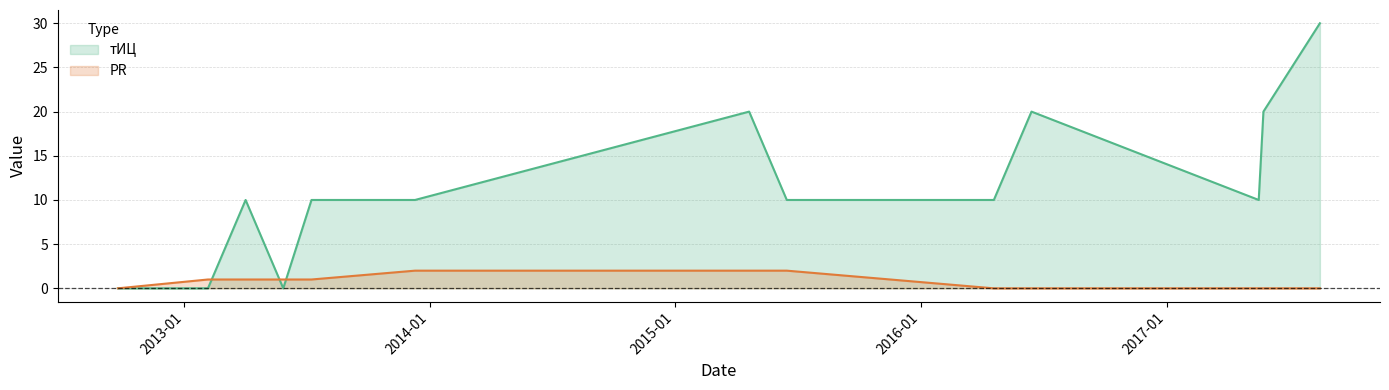

Which series has the largest total across all categories?

тИЦ